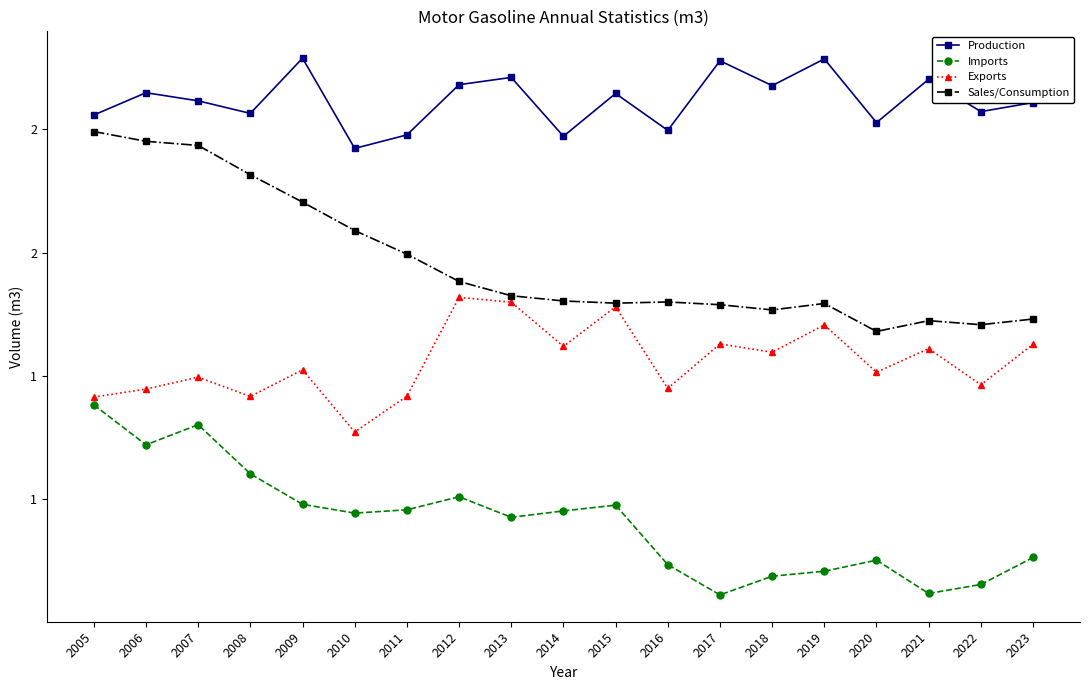

What is the difference between the maximum and second lowest values in the Imports series?

764995.0